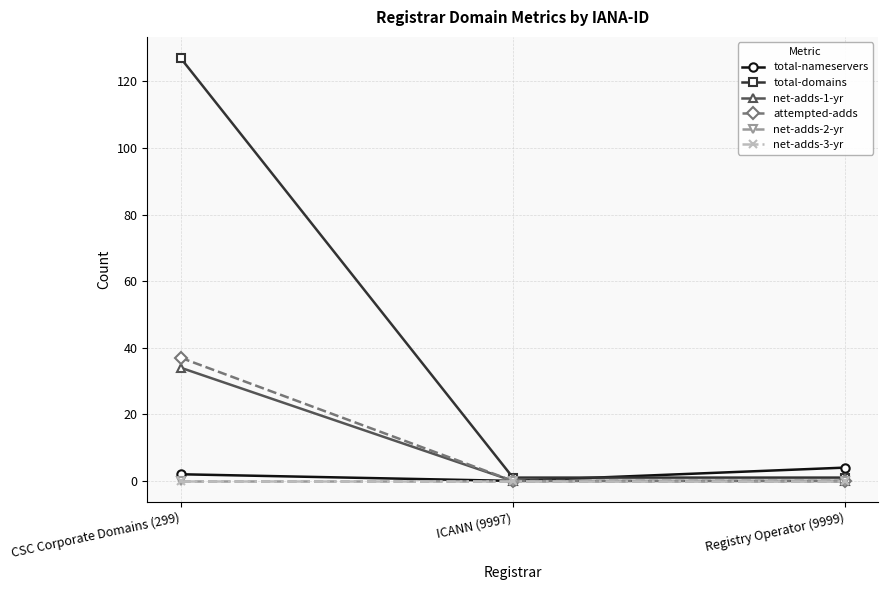

Rank the series at CSC Corporate Domains (299) from highest to lowest value.

total-domains, attempted-adds, net-adds-1-yr, total-nameservers, net-adds-2-yr, net-adds-3-yr